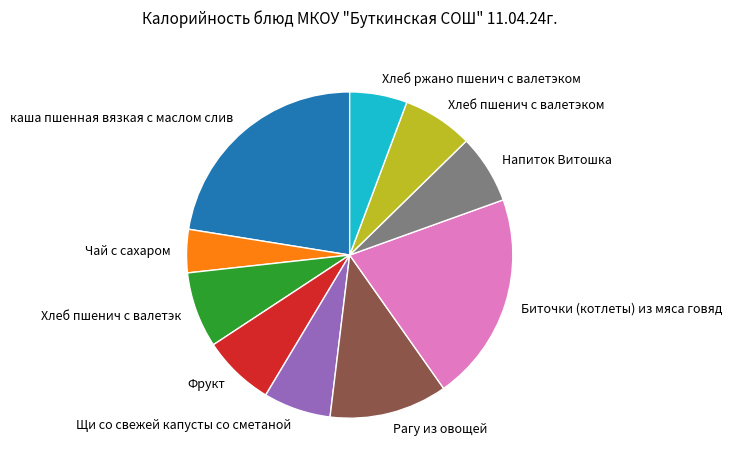

Is the sum of Щи со свежей капусты со сметаной and Хлеб пшенич с валетэком greater than half?

No